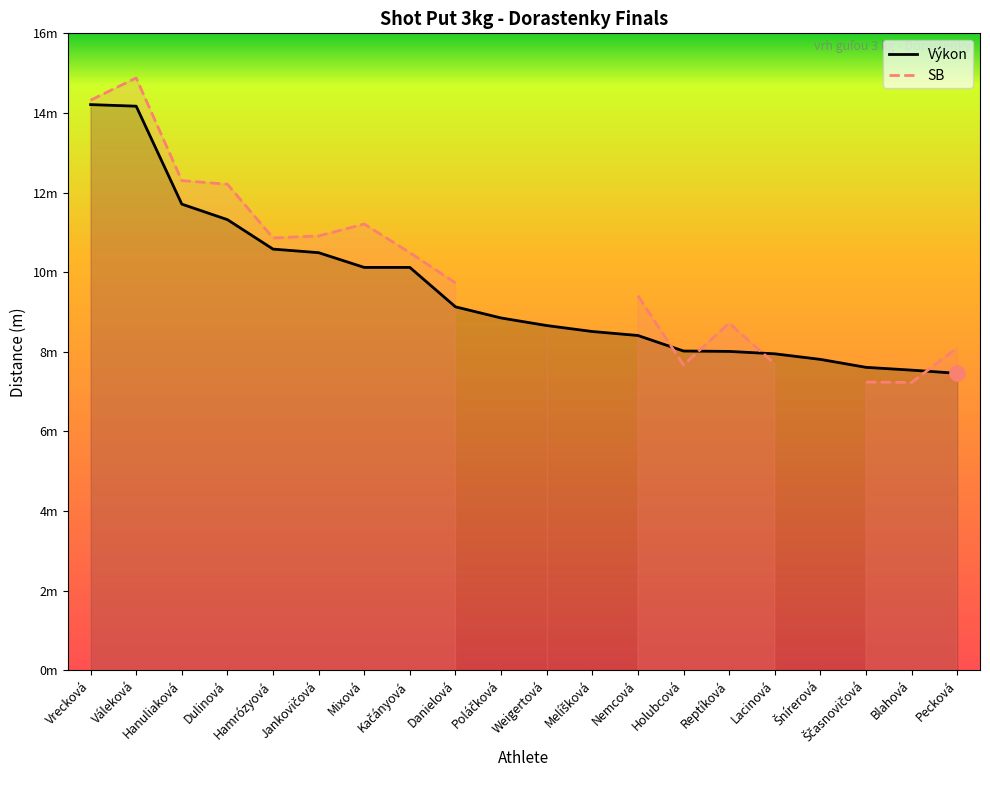

Which has a higher value, Kačányová or Vrecková?

Vrecková